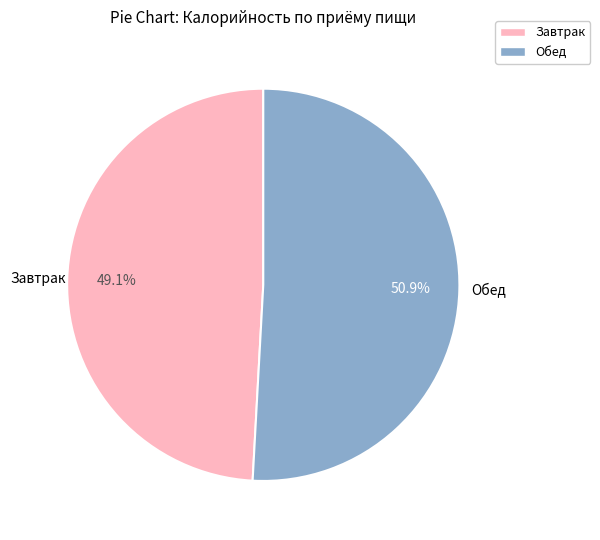

Count the number of slices in the pie.

2